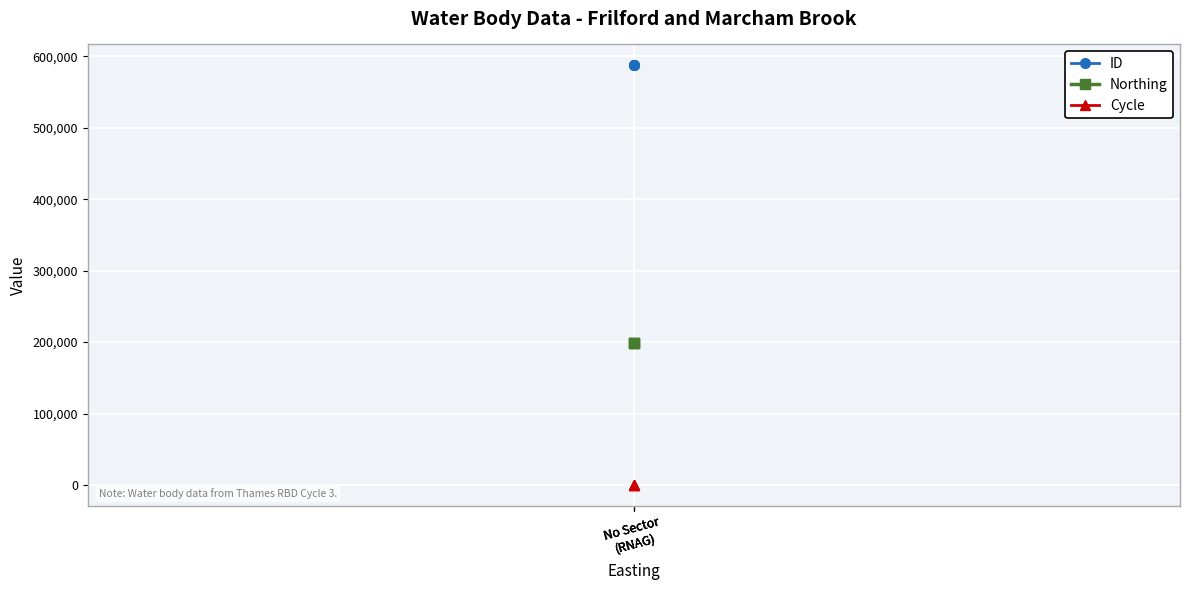

Reading right to left, extract all data points from this chart.

ID: 587470	587468	587469
Northing: 199411	199411	199411
Cycle: 3	3	3